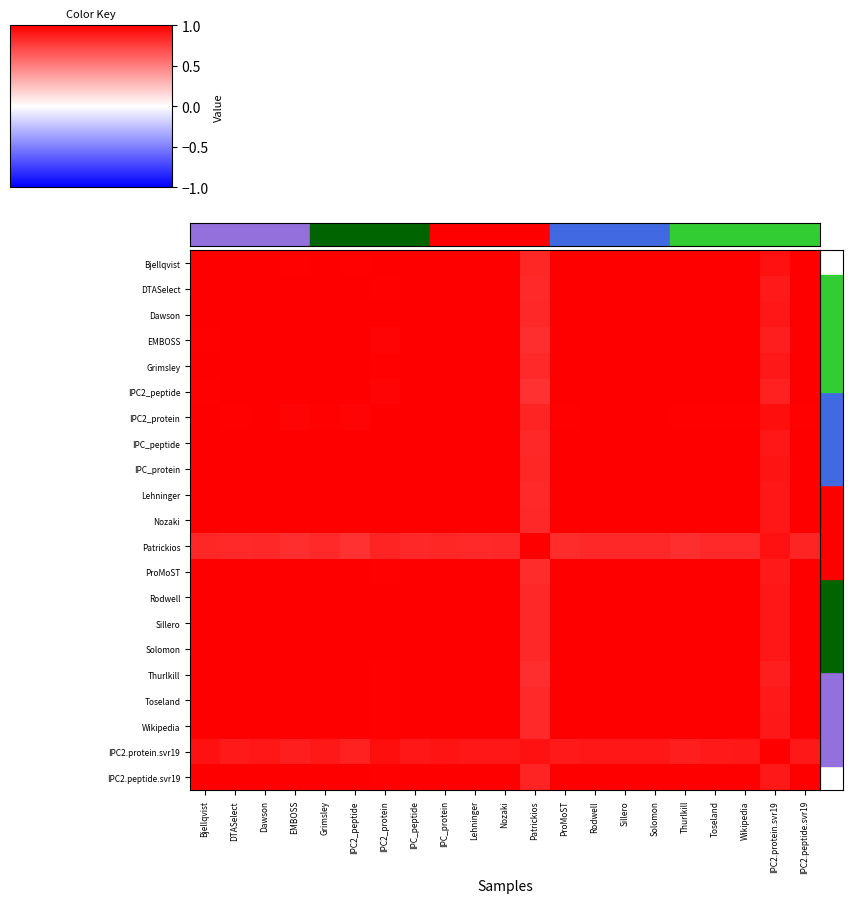

Rank the series by their maximum value, from highest to lowest.

Bjellqvist, DTASelect, EMBOSS, Grimsley, IPC2_peptide, IPC2_protein, IPC_peptide, IPC_protein, Lehninger, Nozaki, Patrickios, ProMoST, Sillero, Thurlkill, Wikipedia, IPC2.protein.svr19, IPC2.peptide.svr19, Dawson, Rodwell, Solomon, Toseland